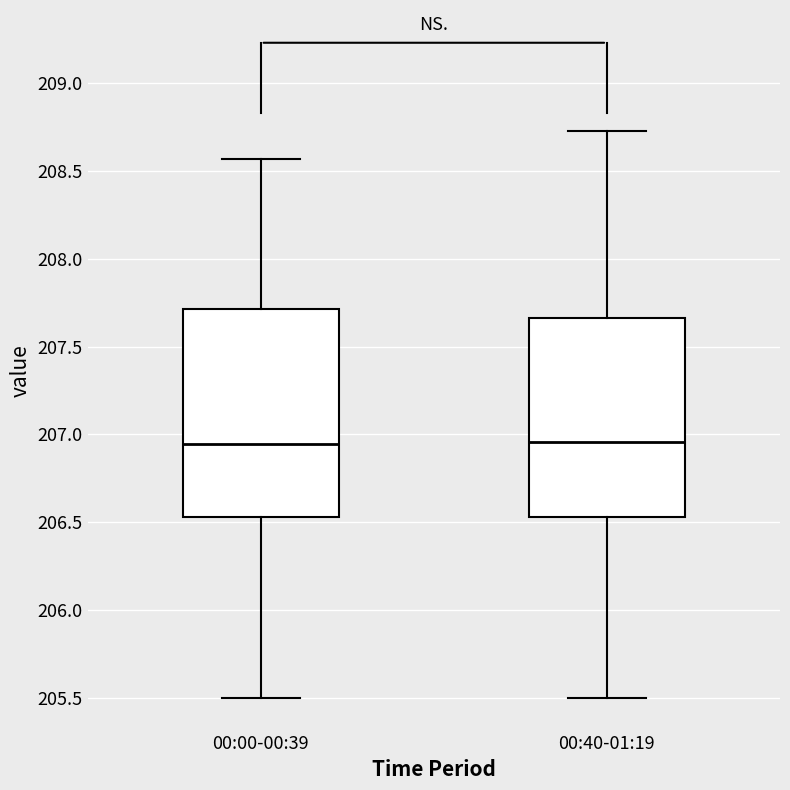

Reading left to right, read every box against the y-axis: the position of its median line, the range the box covers, and the ends of its whiskers. The values are not printed on the chart, so give them approximately, as read against the axis.

00:00-00:39: median 206.95, box 206.55 to 207.70, whiskers 205.50 to 208.55
00:40-01:19: median 206.95, box 206.55 to 207.65, whiskers 205.50 to 208.75